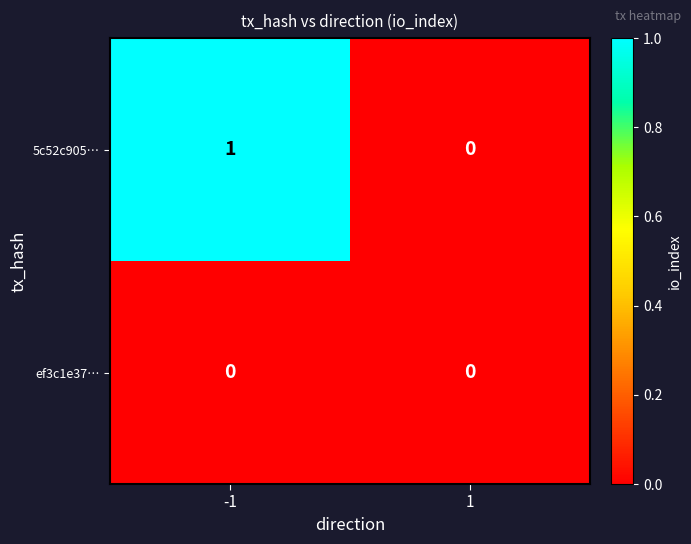

Reading right to left, extract all data points from this chart.

5c52c905…: 1=0	-1=1
ef3c1e37…: 1=0	-1=0